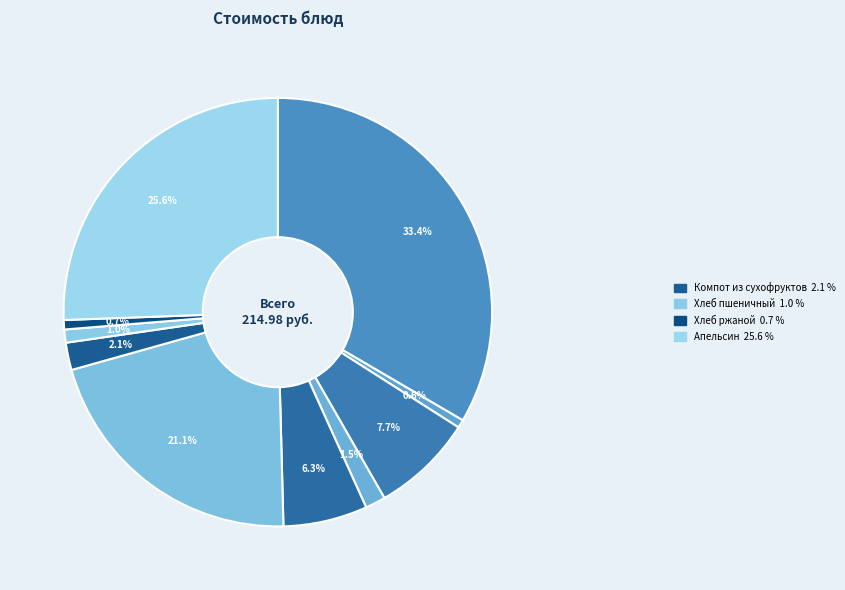

Rank the categories by value from lowest to highest.

Чай с сахаром, Хлеб ржаной, Хлеб пшеничный, Салат из моркови, Компот из сухофруктов, Суп гороховый, Яблоко, Жаркое по-домашнему, Апельсин, Запеканка из творога